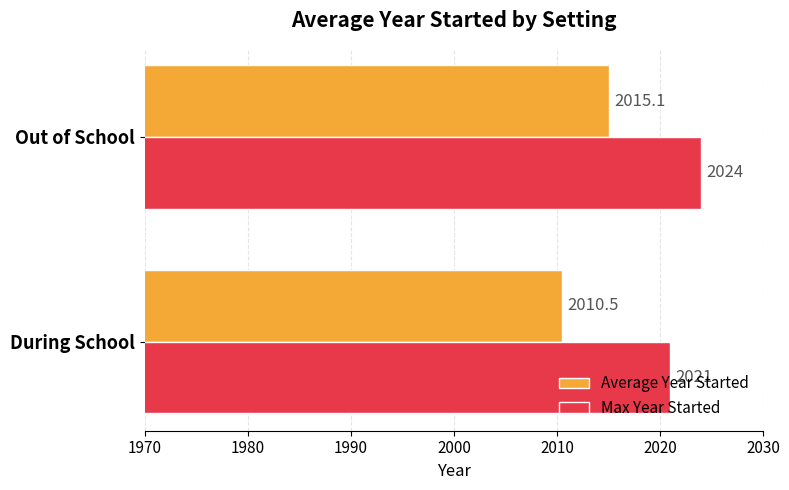

What is the sum of the Max Year Started values at Out of School and During School?

4045.0